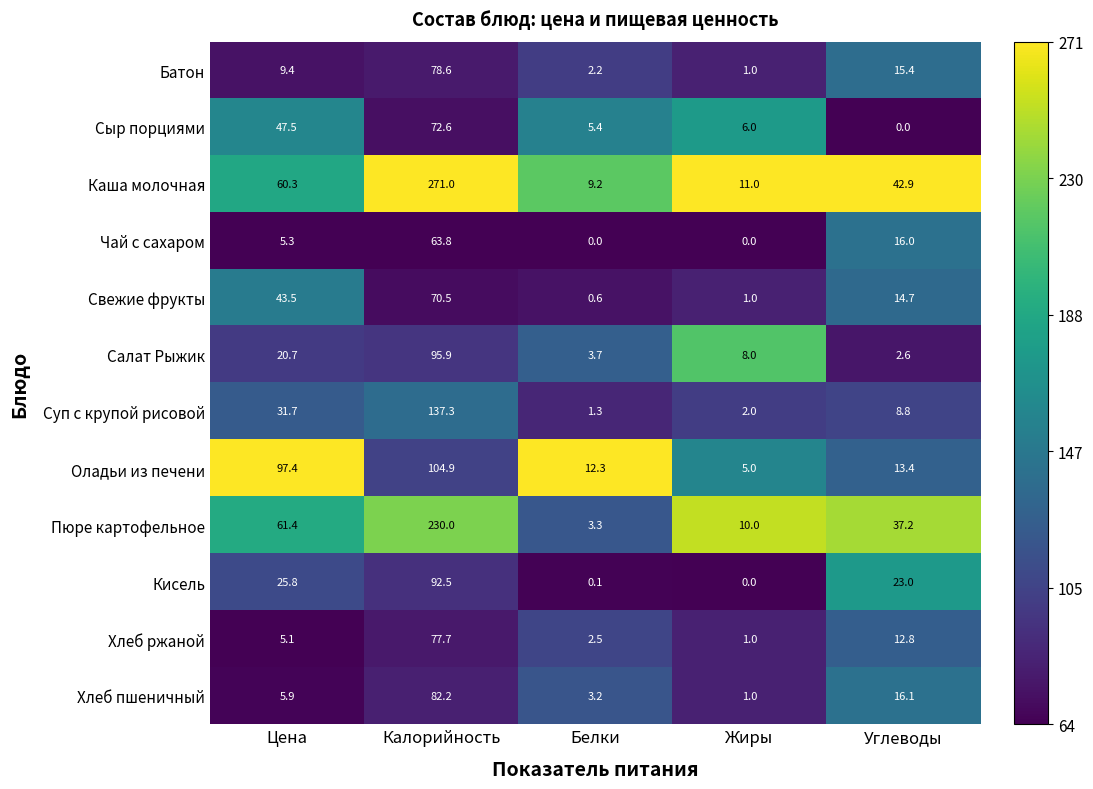

Rank the series at Цена from lowest to highest value.

Хлеб ржаной, Чай с сахаром, Хлеб пшеничный, Батон, Салат Рыжик, Кисель, Суп с крупой рисовой, Свежие фрукты, Сыр порциями, Каша молочная, Пюре картофельное, Оладьи из печени